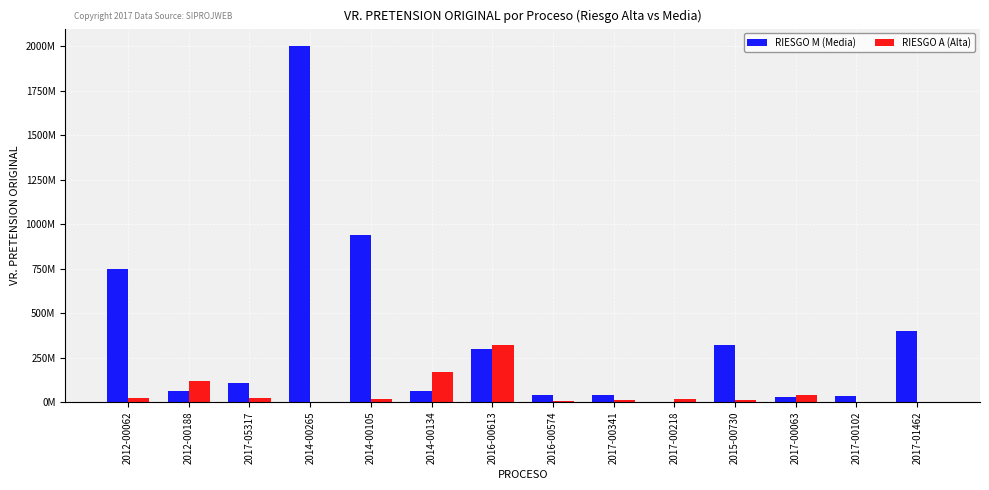

What is the sum of all RIESGO A (Alta) values?

753255452